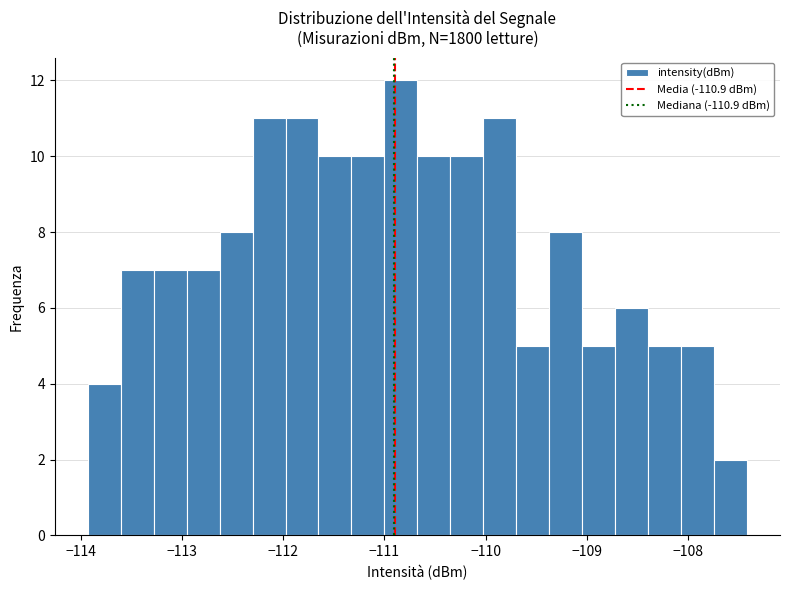

Around what value on the x-axis is the tallest bar? Give the approximate position of its centre, as read against the axis.

-110.8